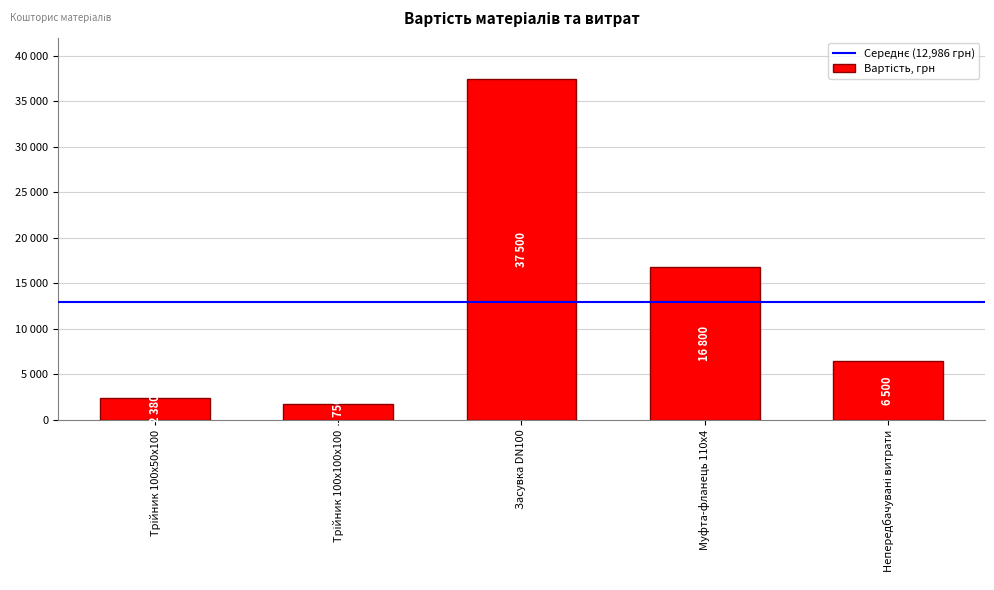

Rank the categories by value from lowest to highest.

Трійник 100x100x100, Трійник 100x50x100, Непередбачувані витрати, Муфта-фланець 110x4, Засувка DN100